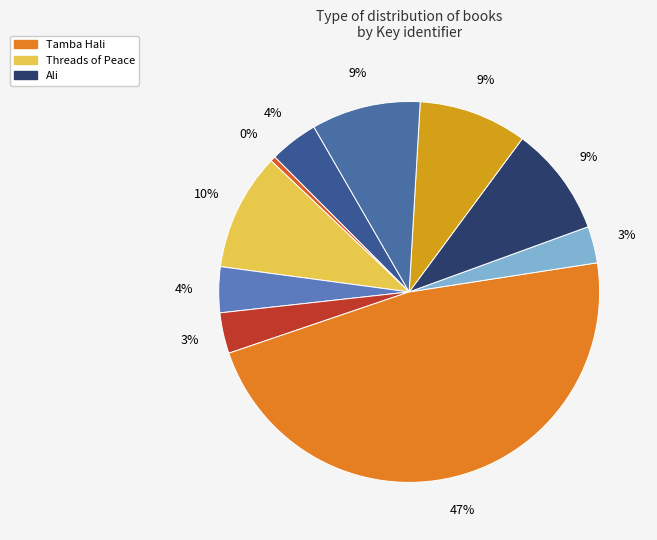

To the nearest percent, what is the average slice percentage?

10%